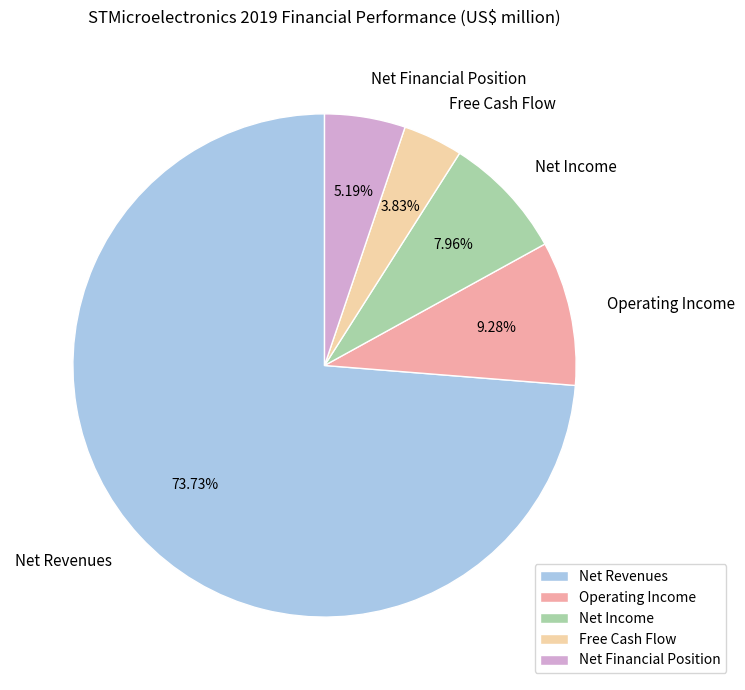

To the nearest percent, what percentage of the pie is Net Financial Position?

5%